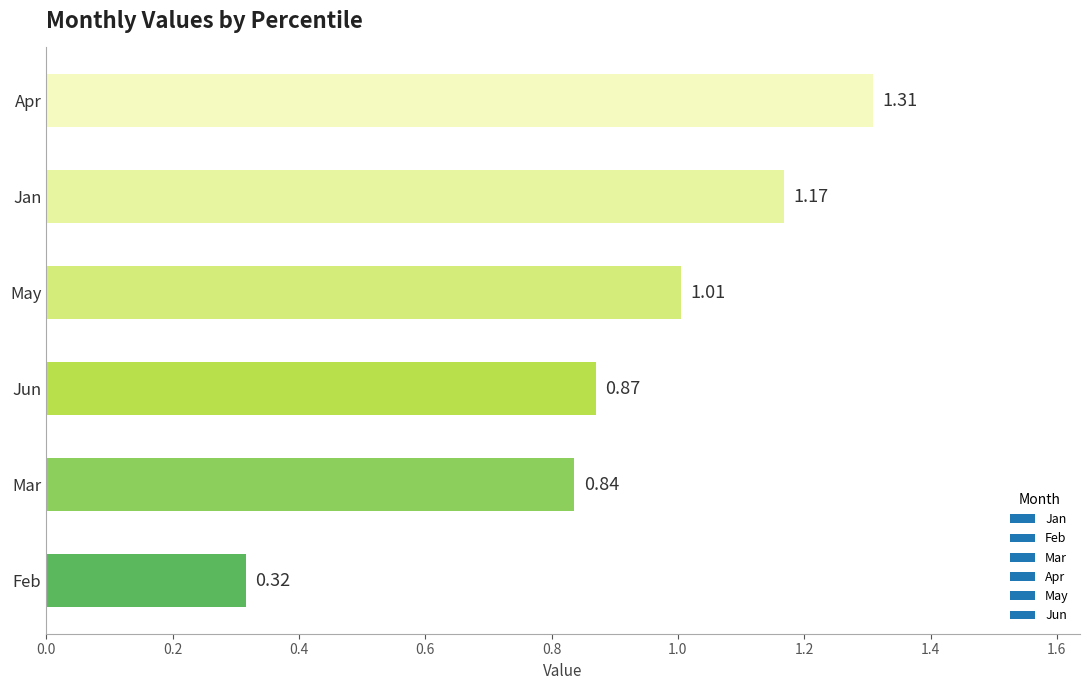

Which category has the highest value across all series?

Apr